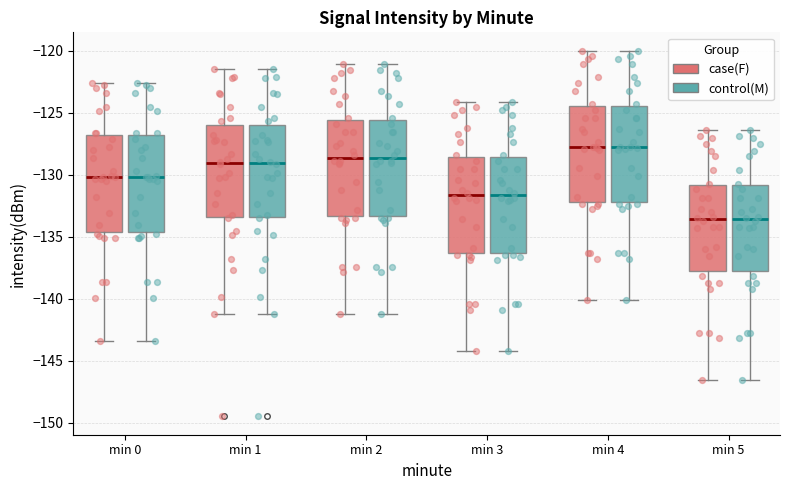

Reading left to right, read every box against the y-axis: the position of its median line, the range the box covers, and the ends of its whiskers. The values are not printed on the chart, so give them approximately, as read against the axis.

min 0 (case(F)): median -130.0, box -134.5 to -127.0, whiskers -143.5 to -122.5
min 0 (control(M)): median -130.0, box -134.5 to -127.0, whiskers -143.5 to -122.5
min 1 (case(F)): median -129.0, box -133.5 to -126.0, whiskers -141.0 to -121.5
min 1 (control(M)): median -129.0, box -133.5 to -126.0, whiskers -141.0 to -121.5
min 2 (case(F)): median -128.5, box -133.5 to -125.5, whiskers -141.0 to -121.0
min 2 (control(M)): median -128.5, box -133.5 to -125.5, whiskers -141.0 to -121.0
min 3 (case(F)): median -131.5, box -136.5 to -128.5, whiskers -144.0 to -124.0
min 3 (control(M)): median -131.5, box -136.5 to -128.5, whiskers -144.0 to -124.0
min 4 (case(F)): median -128.0, box -132.0 to -124.5, whiskers -140.0 to -120.0
min 4 (control(M)): median -128.0, box -132.0 to -124.5, whiskers -140.0 to -120.0
min 5 (case(F)): median -133.5, box -138.0 to -131.0, whiskers -146.5 to -126.5
min 5 (control(M)): median -133.5, box -138.0 to -131.0, whiskers -146.5 to -126.5